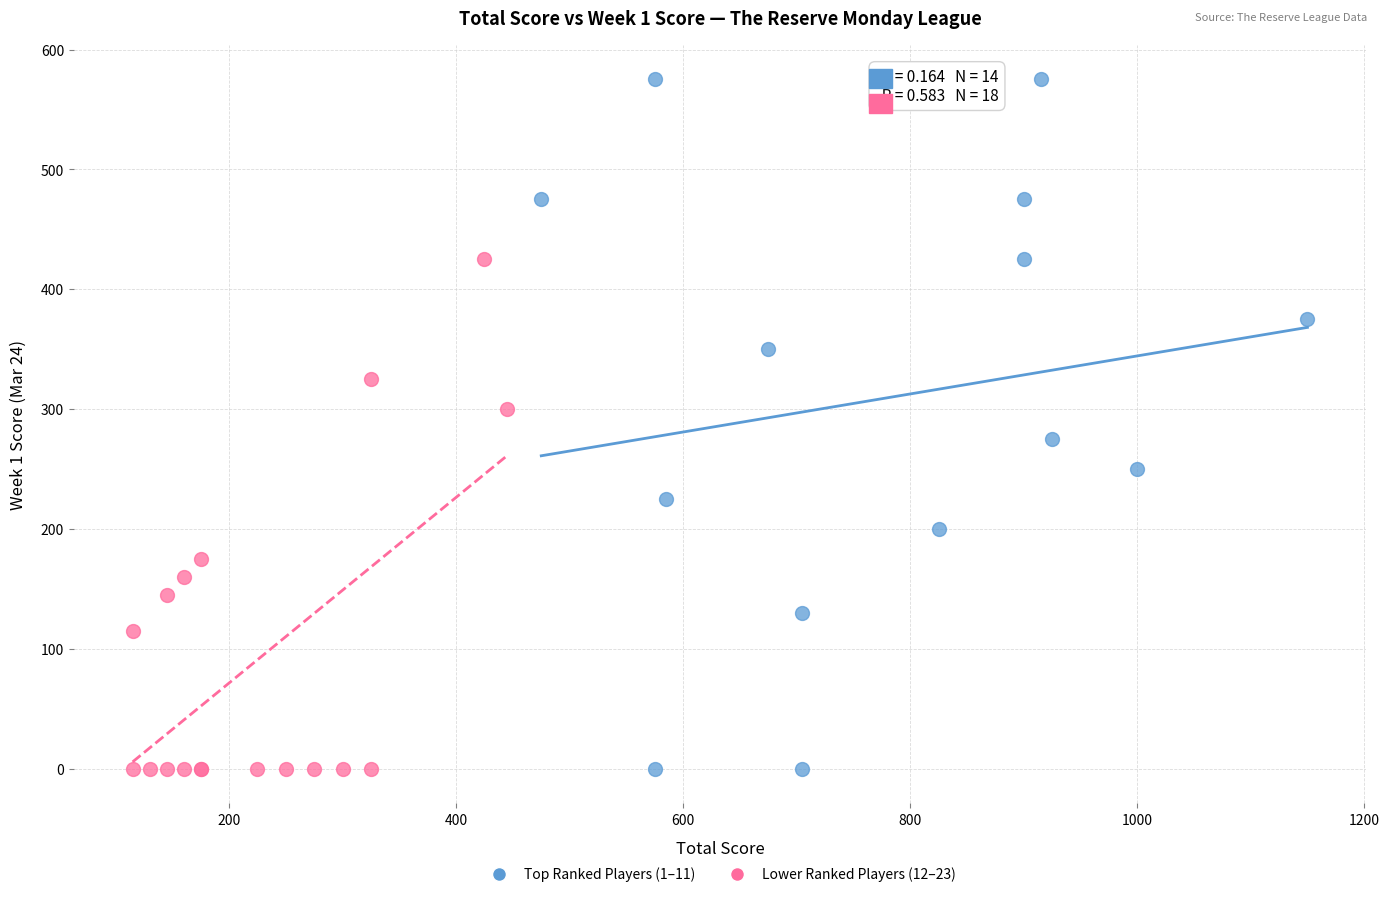

Which series reaches the maximum Y coordinate?

Top Ranked Players (1–11)